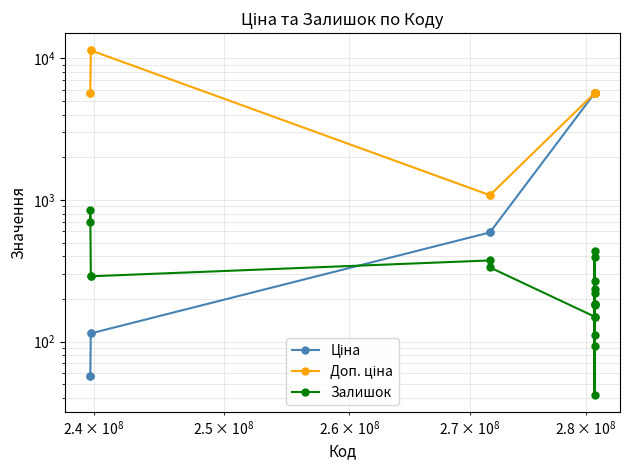

What is the sum of all Залишок values?

5475.0